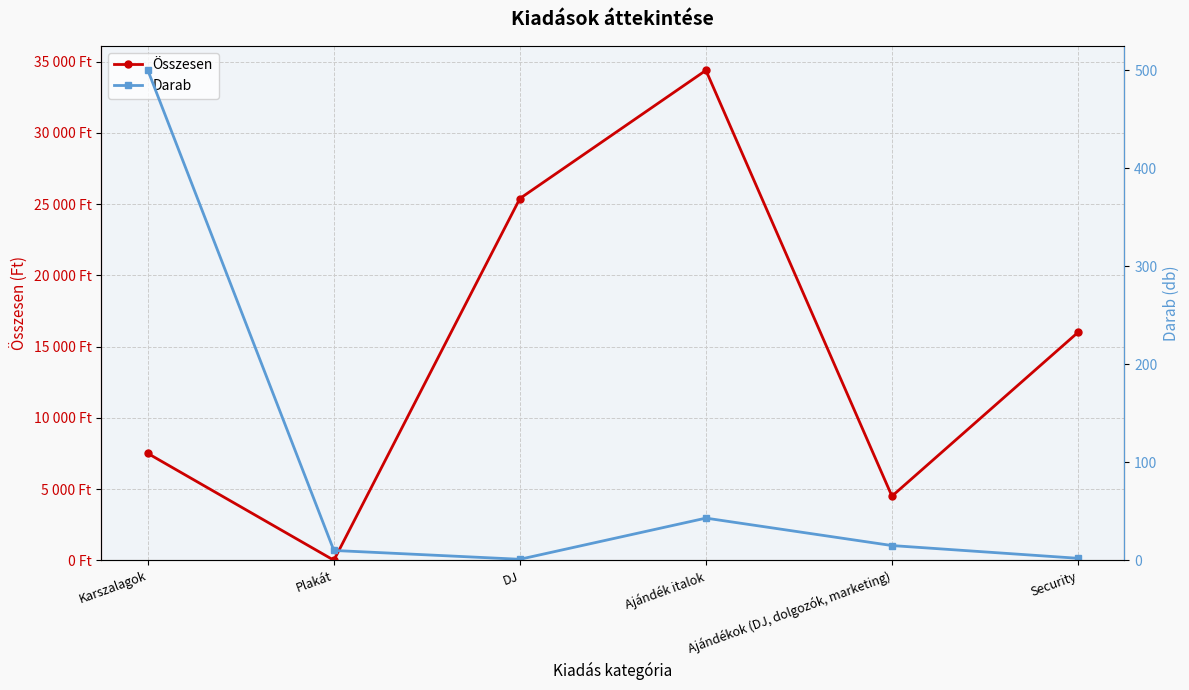

How many series are shown in this chart?

2